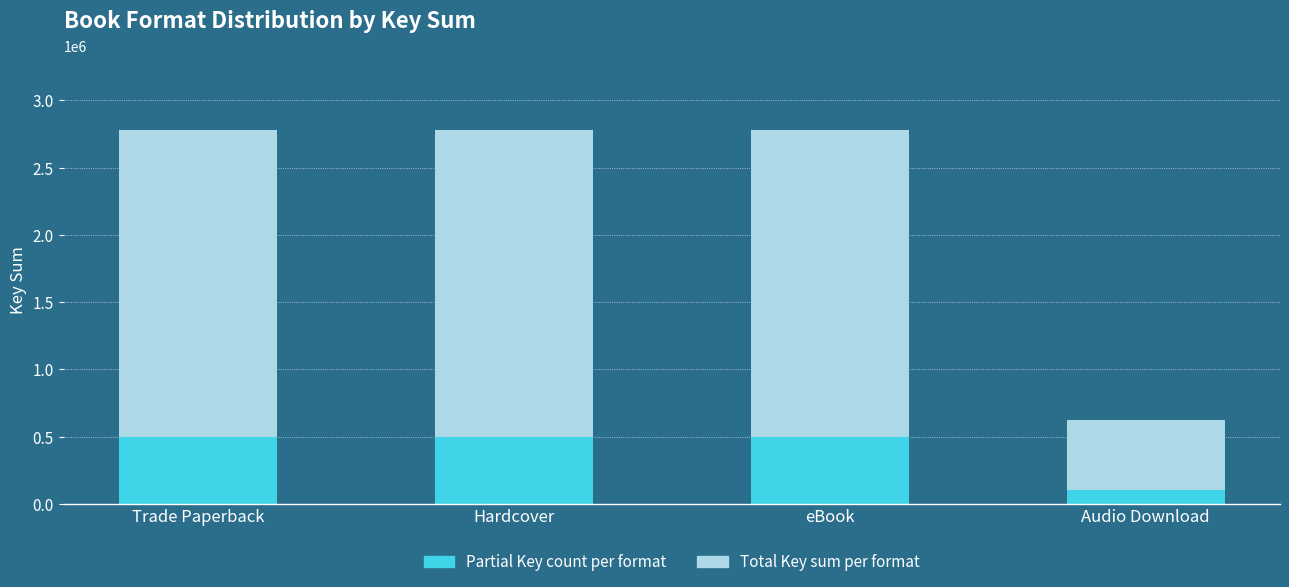

At eBook, list the series in order from smallest to largest.

Partial Key count per format, Total Key sum per format